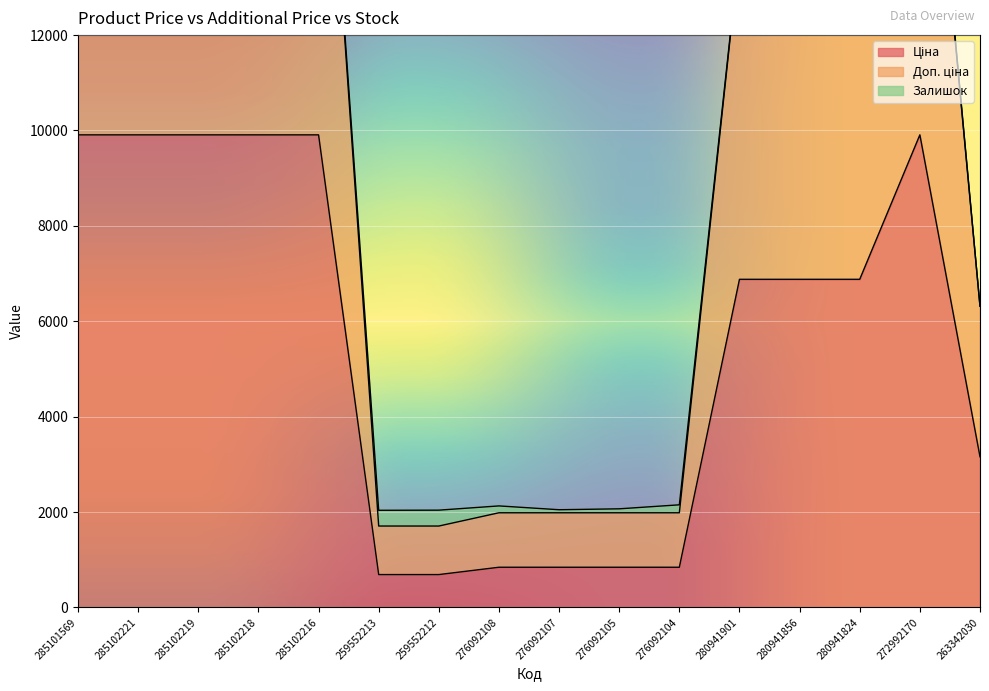

What is the difference between the Доп. ціна values at 280941901 and 285102219?

6058.0